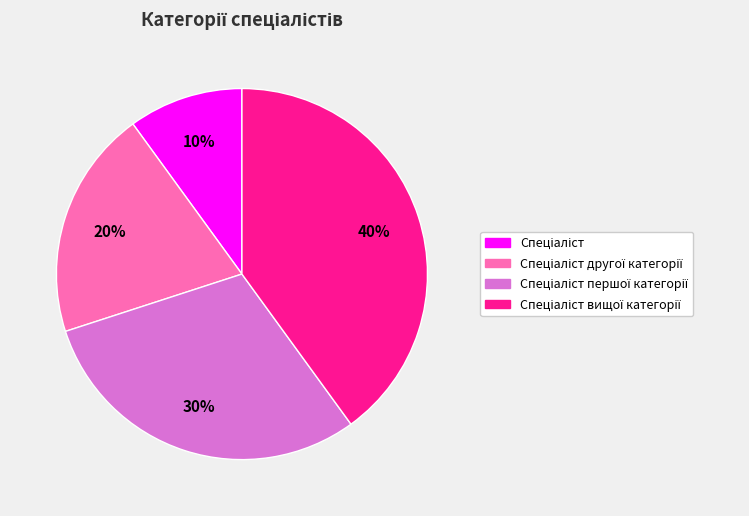

To the nearest percent, what is the average slice percentage?

25%